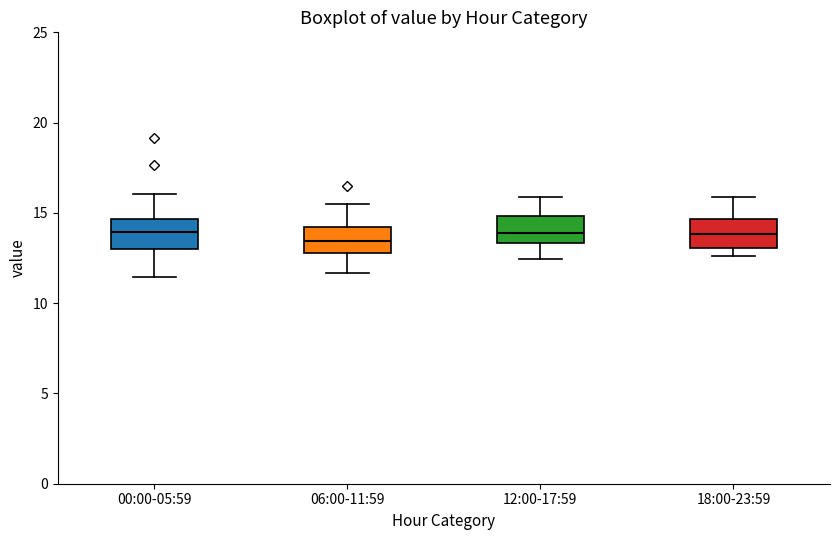

Where is the lower edge of the box for 06:00-11:59 on the y-axis? The values are not printed on the chart, so give them approximately, as read against the axis.

13.0